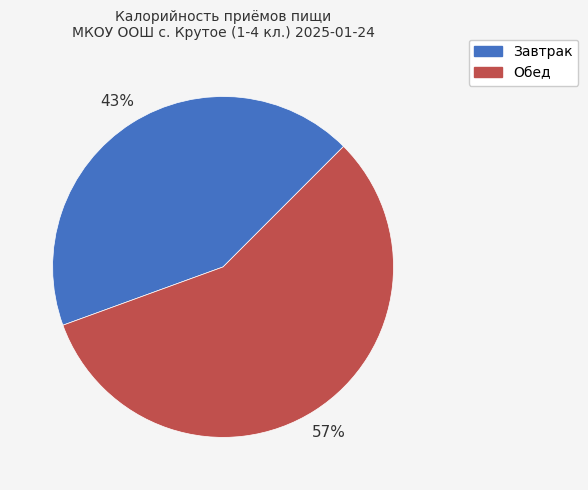

To the nearest percent, what is the difference between the Обед and Завтрак slice percentages?

14%